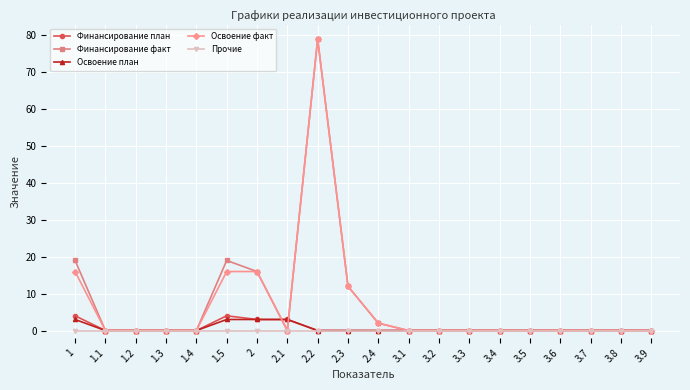

True or false: Освоение факт has a value of 0 at 1.4.

True